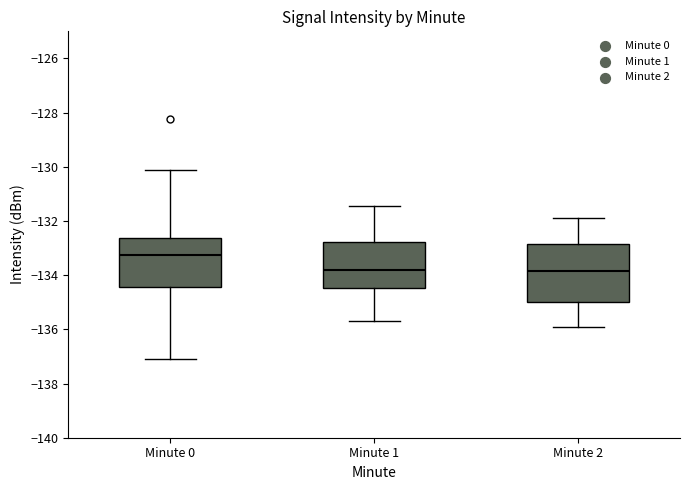

Reading left to right, read every box against the y-axis: the position of its median line, the range the box covers, and the ends of its whiskers. The values are not printed on the chart, so give them approximately, as read against the axis.

Minute 0: median -133.2, box -134.4 to -132.6, whiskers -137.0 to -130.2
Minute 1: median -133.8, box -134.4 to -132.8, whiskers -135.8 to -131.4
Minute 2: median -133.8, box -135.0 to -132.8, whiskers -136.0 to -132.0